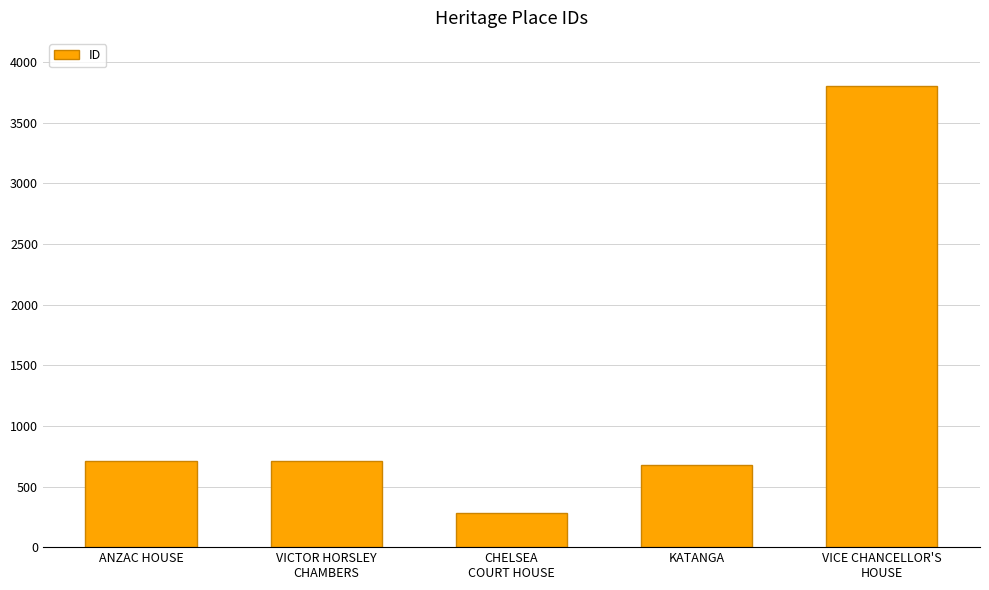

What is the sum of all values?

6191